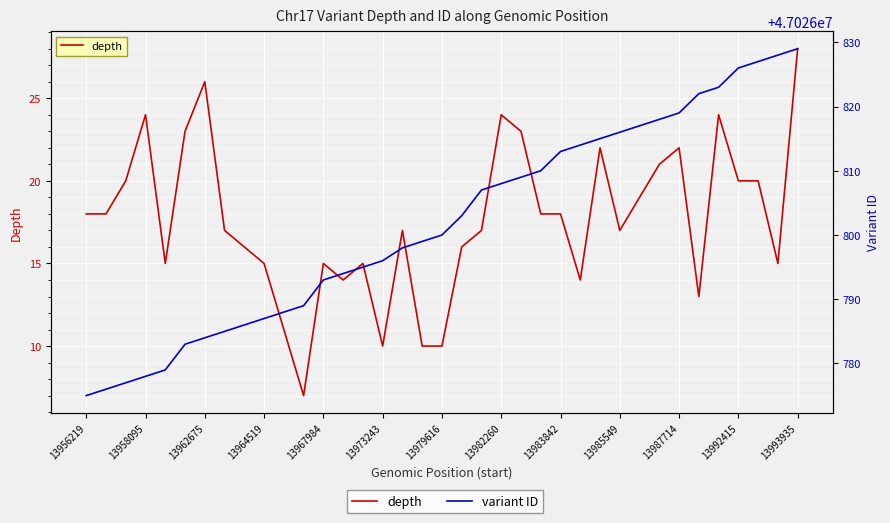

True or false: variant ID and depth intersect in this chart.

False